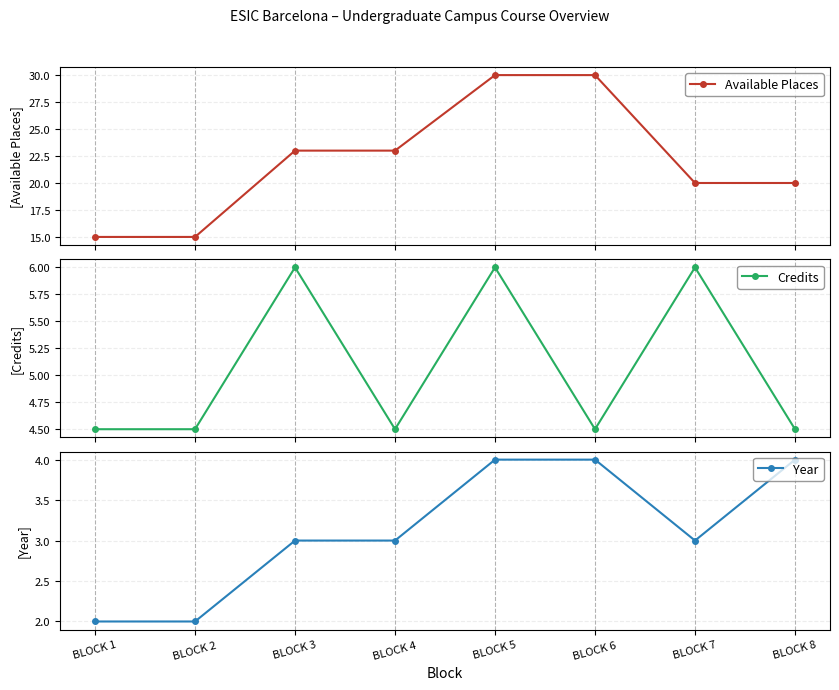

Where does the Available Places series first go above 23?

BLOCK 5